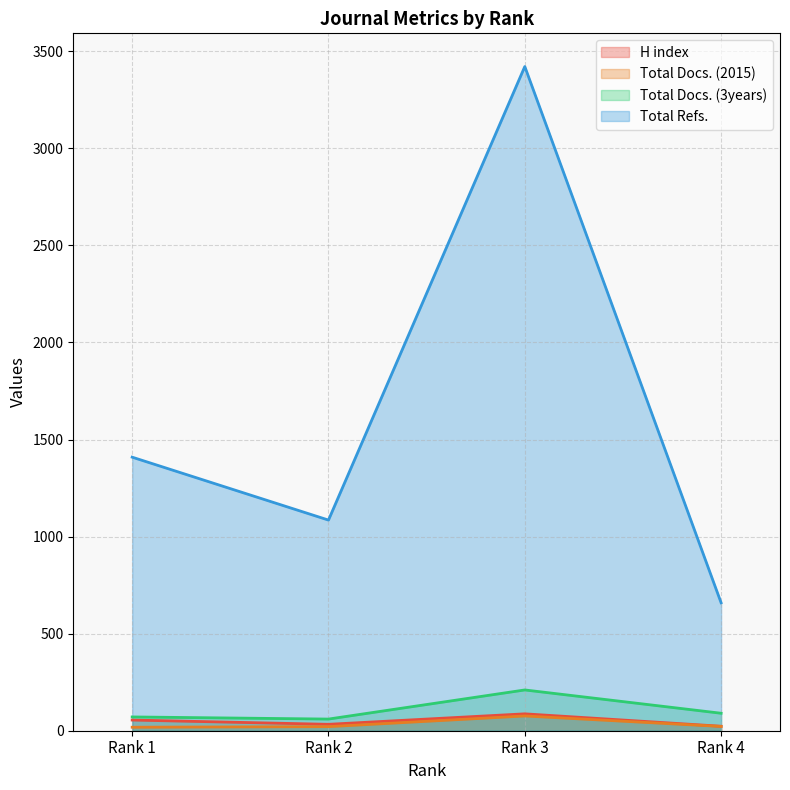

Rank the categories by H index value from highest to lowest.

Rank 3, Rank 1, Rank 2, Rank 4